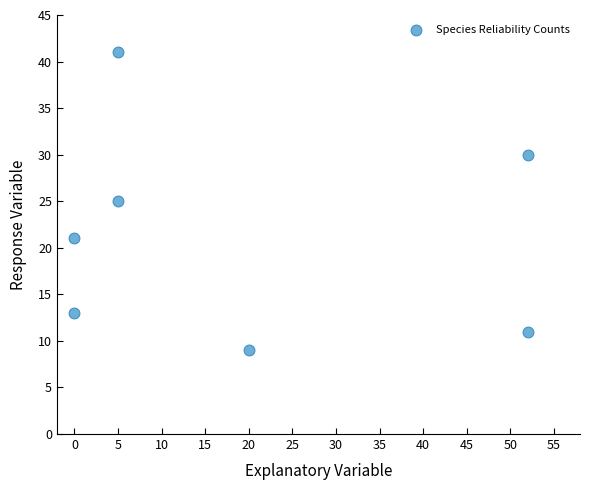

What is the range of X values (max minus min)?

52